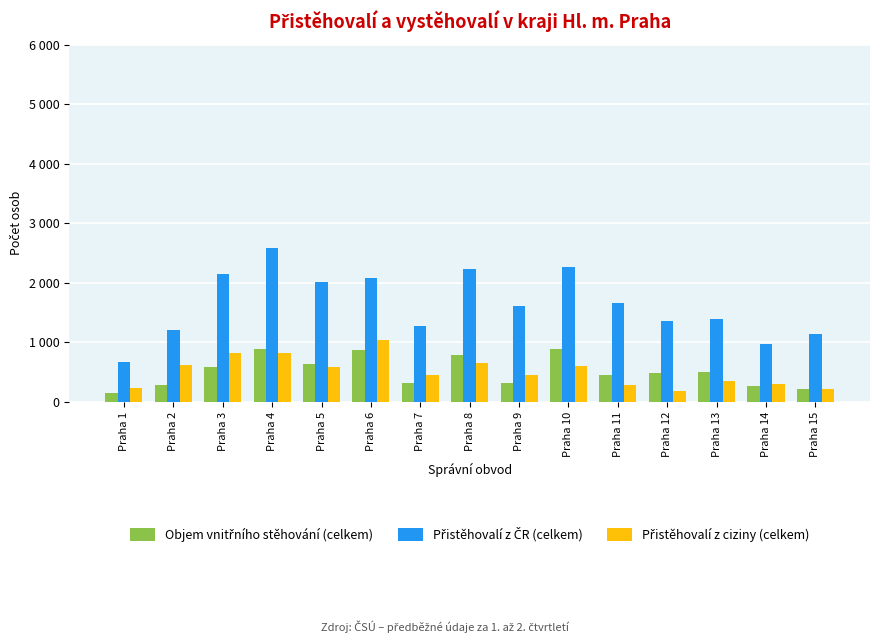

At which category does the chart reach its peak across all series?

Praha 4